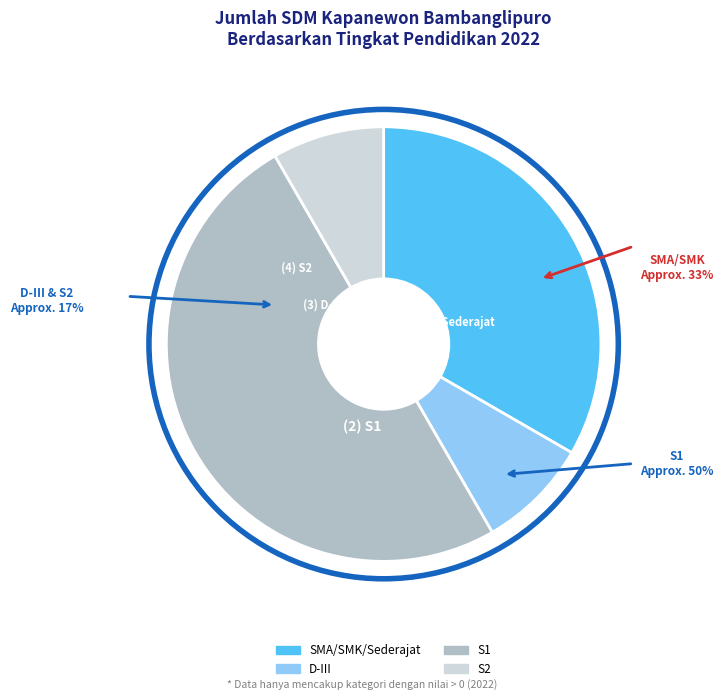

Approximately how many times larger is the value at S2 compared to D-III?

1.0